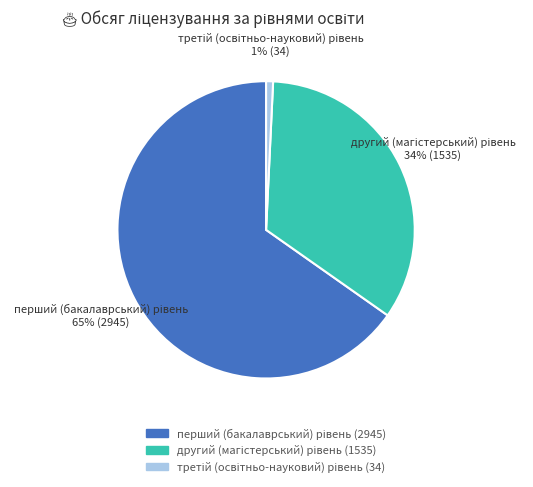

Is there a majority slice in this chart?

Yes